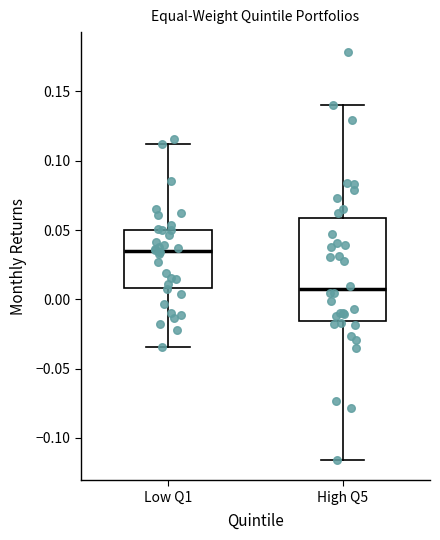

Reading left to right, read every box against the y-axis: the position of its median line, the range the box covers, and the ends of its whiskers. The values are not printed on the chart, so give them approximately, as read against the axis.

Low Q1: median 0.035, box 0.010 to 0.050, whiskers -0.035 to 0.110
High Q5: median 0.005, box -0.015 to 0.060, whiskers -0.115 to 0.140